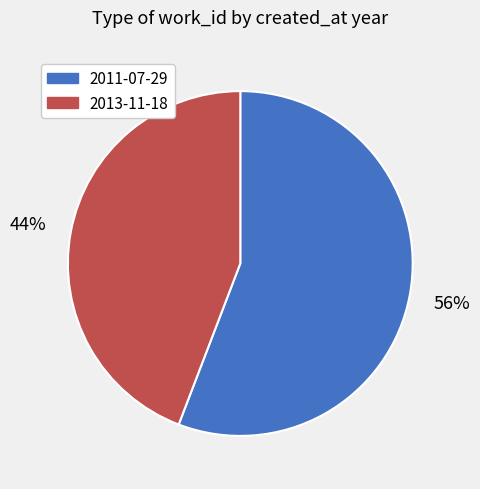

Does any single category account for the majority?

Yes